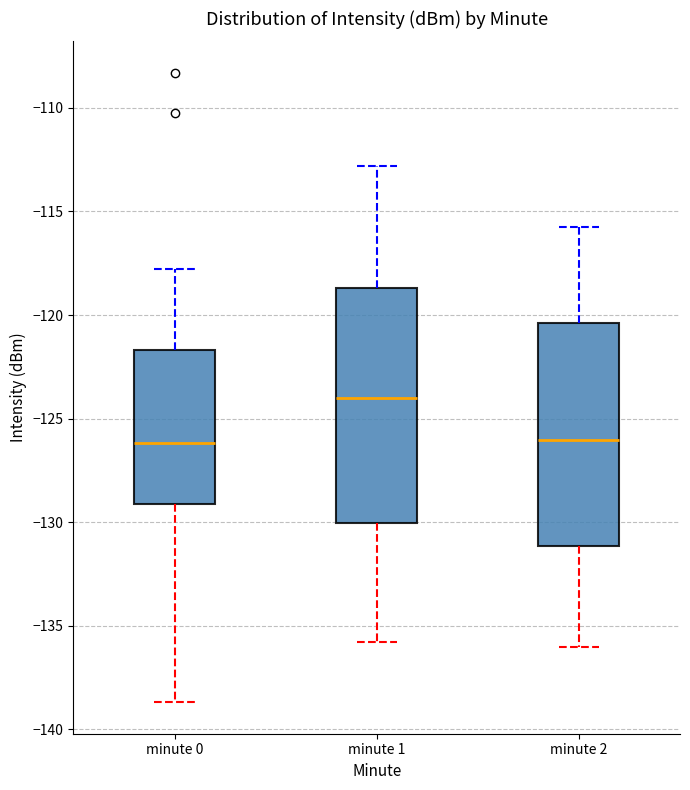

Reading left to right, transcribe this box plot: for each box, give where its median line is, the range the box spans, and where its two whiskers end, as read against the y-axis. The values are not printed on the chart, so give them approximately, as read against the axis.

minute 0: median -126.0, box -129.0 to -121.5, whiskers -138.5 to -118.0
minute 1: median -124.0, box -130.0 to -118.5, whiskers -136.0 to -113.0
minute 2: median -126.0, box -131.0 to -120.5, whiskers -136.0 to -116.0